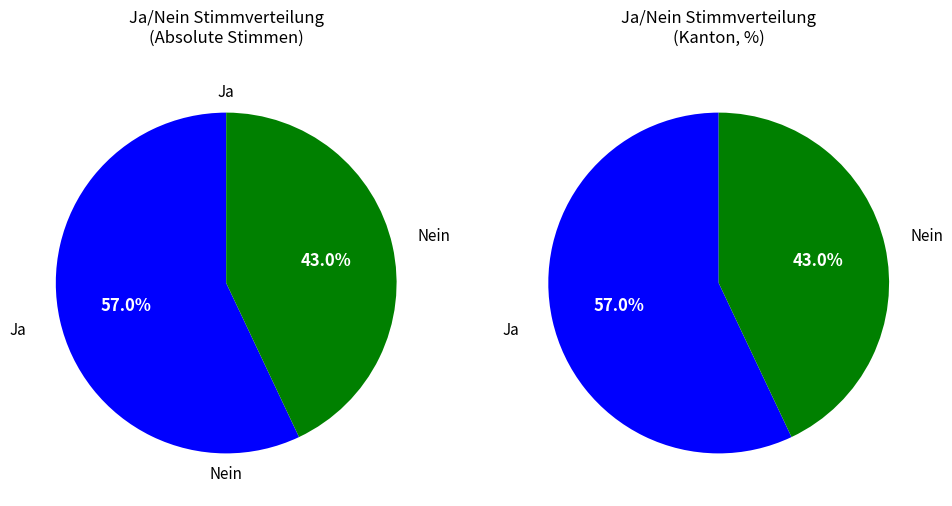

Count the number of slices in the pie.

2